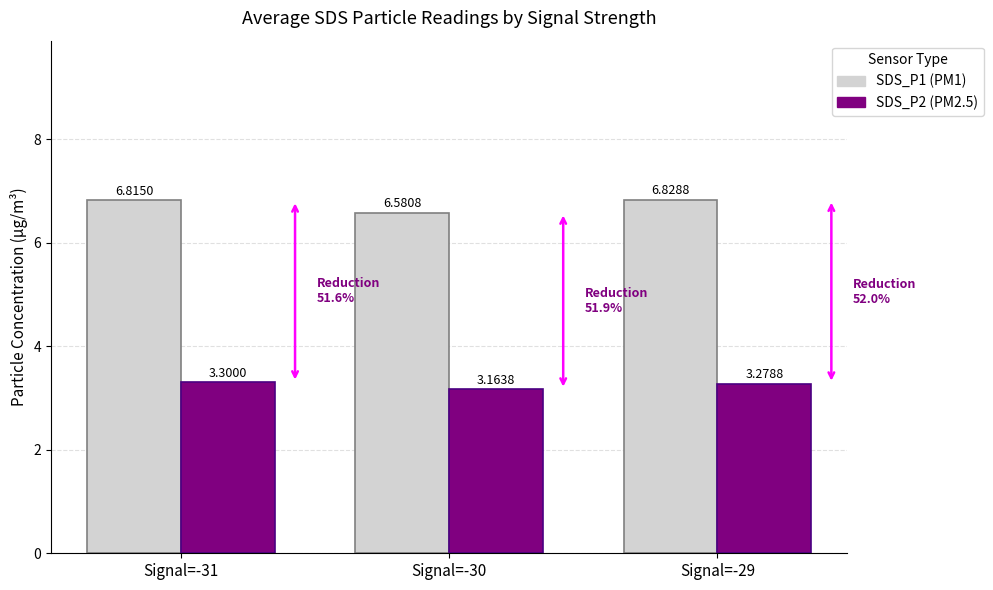

What is the spread (max minus min) of values at Signal=-30?

3.4